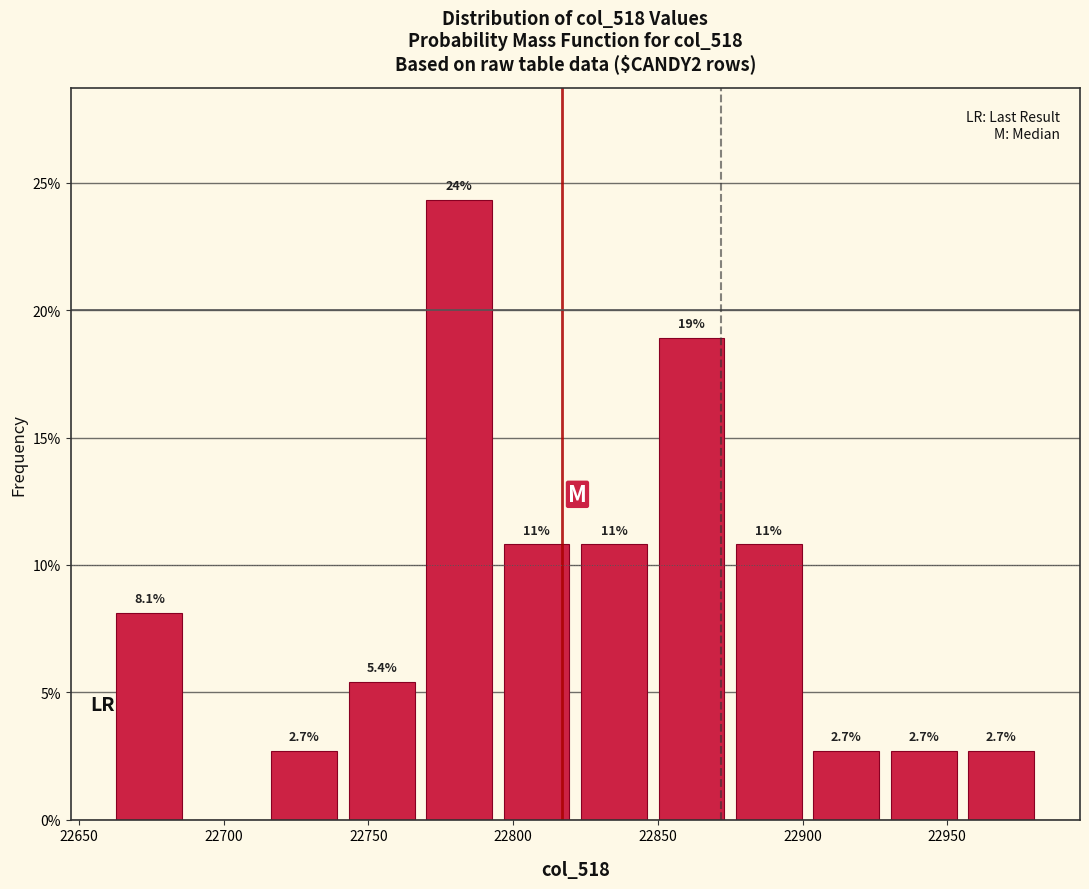

Over which range of the x-axis is the bar tallest?

22770 to 22795